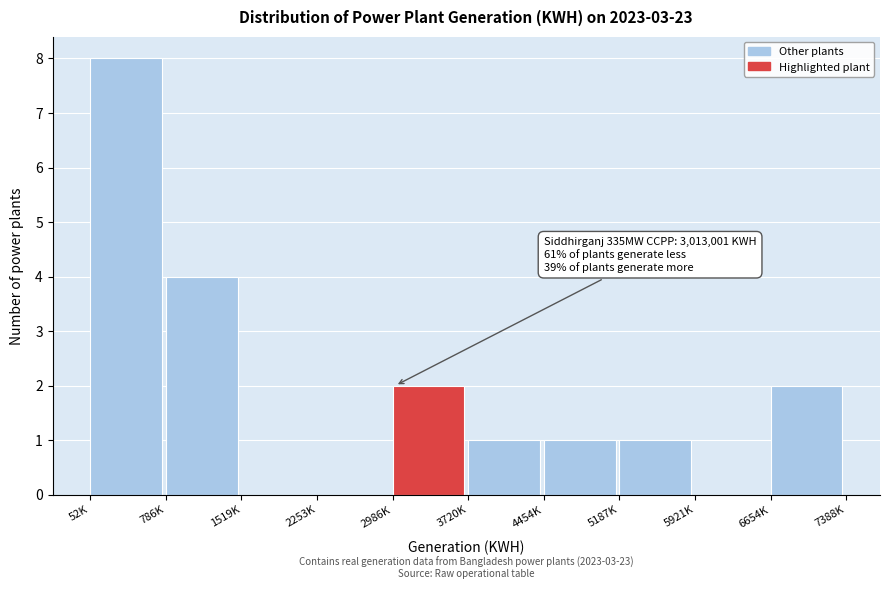

Reading right to left, what are all the values shown in this chart?

6654K=2	5921K=0	5187K=1	4454K=1	3720K=1	2986K=2	2253K=0	1519K=0	786K=4	52K=8